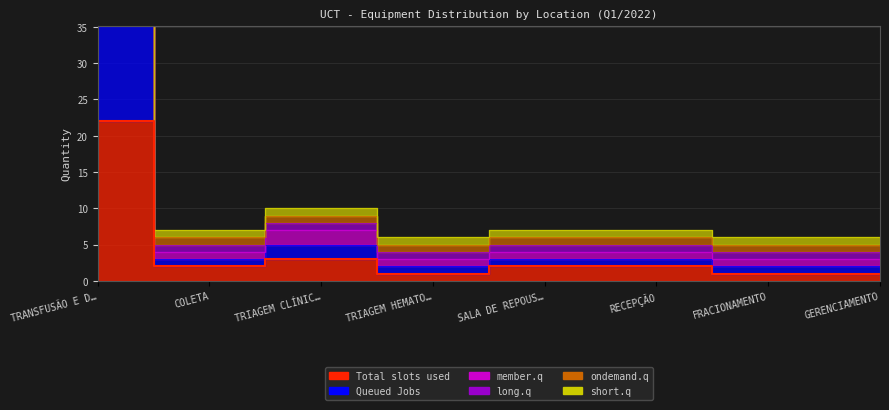

What are all the series names shown in the legend?

Total slots used, Queued Jobs, member.q, long.q, ondemand.q, short.q